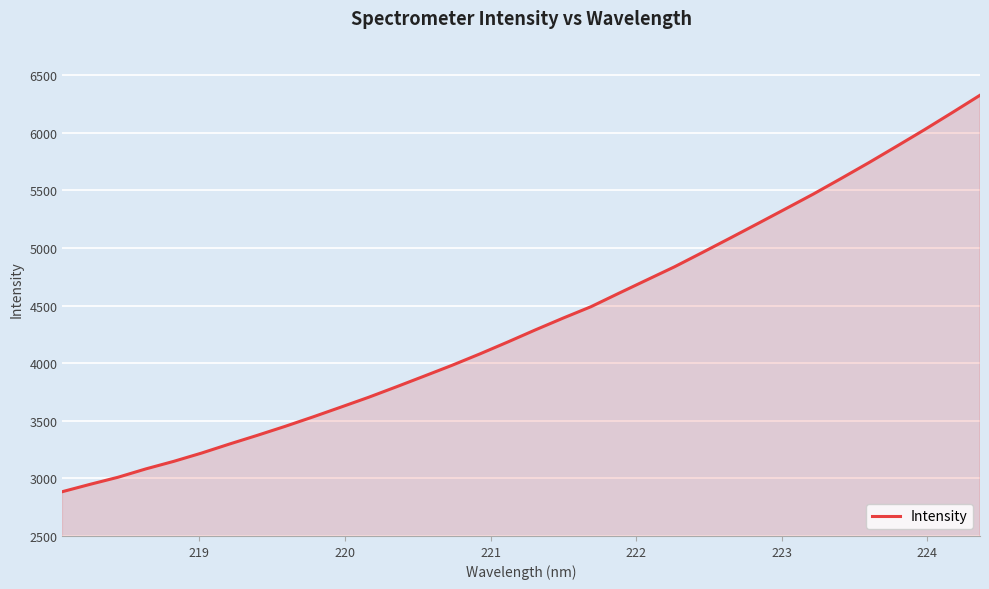

What is the difference between the maximum and minimum values?

3441.4